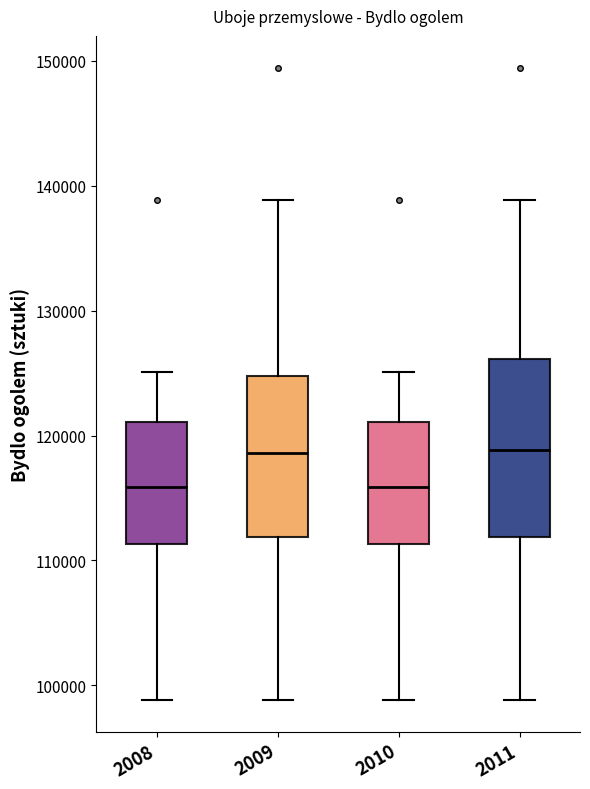

Reading left to right, read every box against the y-axis: the position of its median line, the range the box covers, and the ends of its whiskers. The values are not printed on the chart, so give them approximately, as read against the axis.

2008: median 116000, box 111000 to 121000, whiskers 99000 to 125000
2009: median 119000, box 112000 to 125000, whiskers 99000 to 139000
2010: median 116000, box 111000 to 121000, whiskers 99000 to 125000
2011: median 119000, box 112000 to 126000, whiskers 99000 to 139000